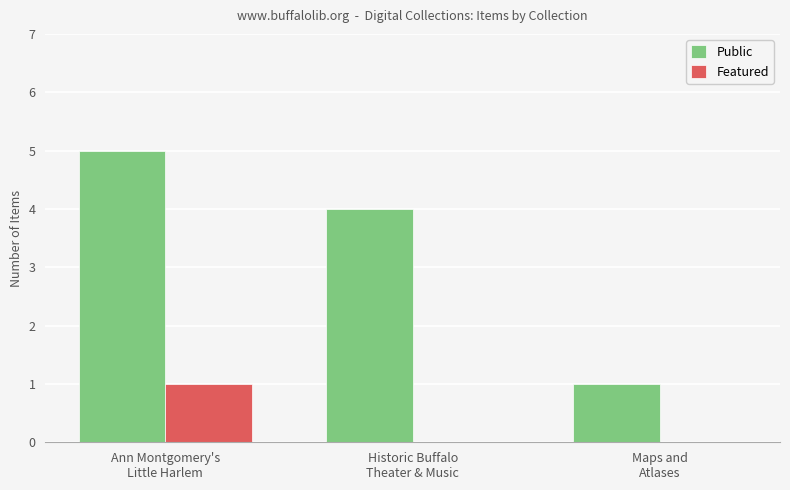

Which series has the largest total across all categories?

Public